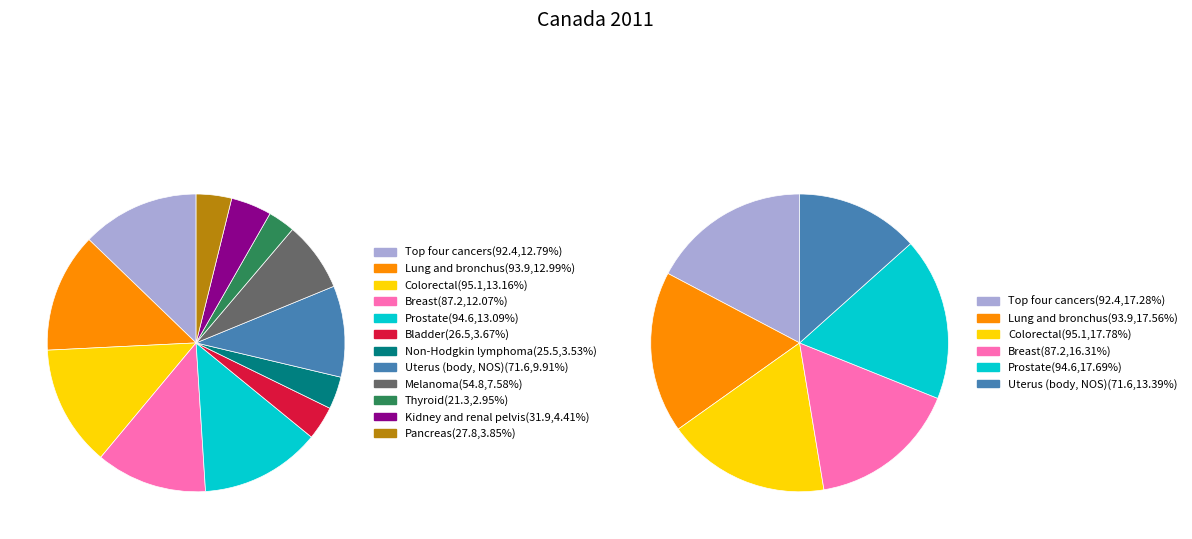

To the nearest percent, what is the combined percentage of Lung and bronchus and Kidney and renal pelvis?

17%